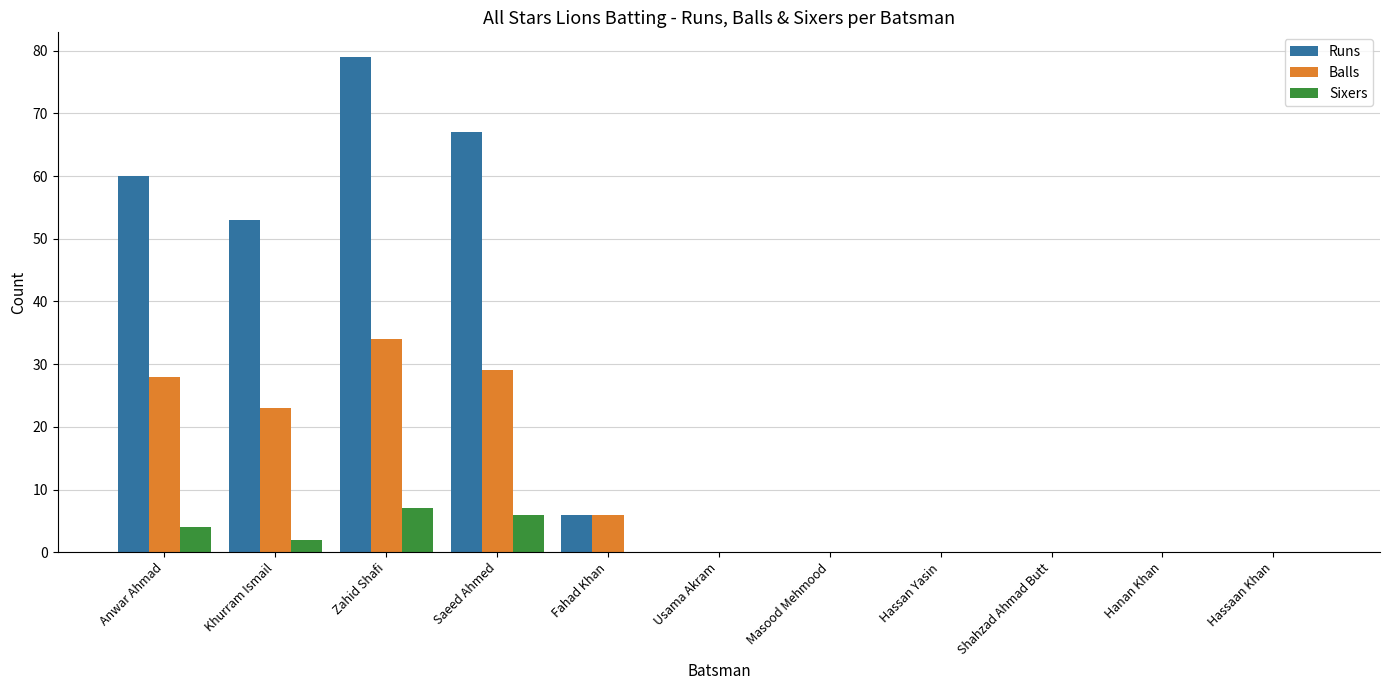

At which category is the sum across all series the highest?

Zahid Shafi